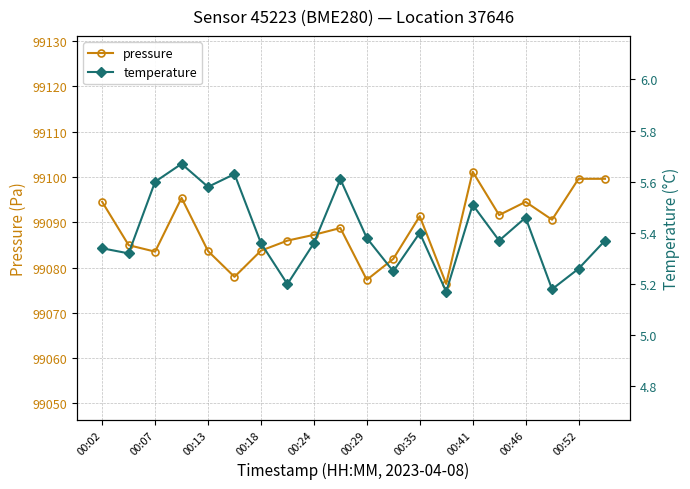

How many data points does each series have?

20